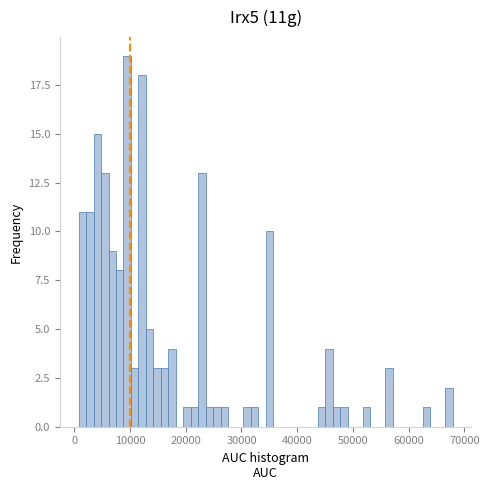

Read against the x-axis, roughly where is the centre of the tallest bar?

9000